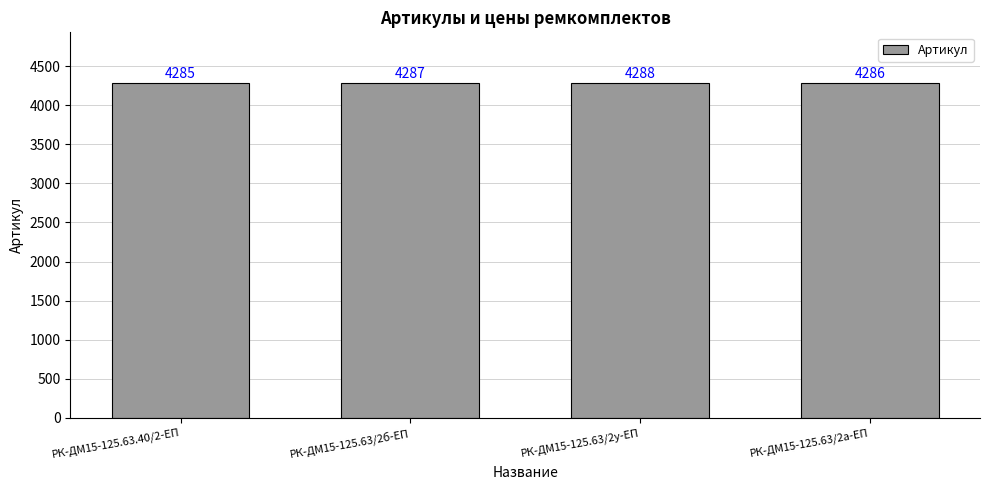

What is the sum of all values?

17146